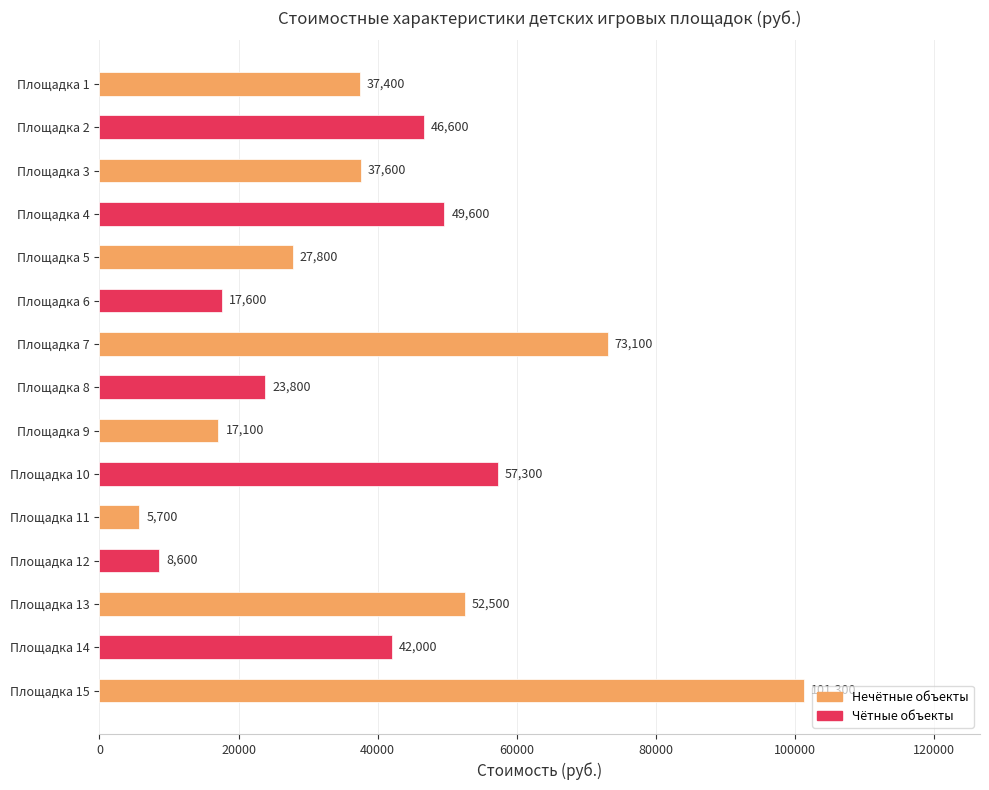

Count the number of data series in this chart.

1